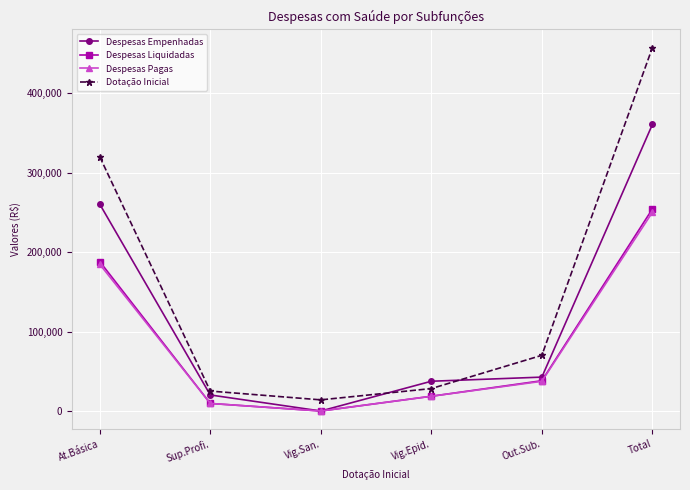

True or false: Dotação Inicial and Despesas Pagas intersect in this chart.

False